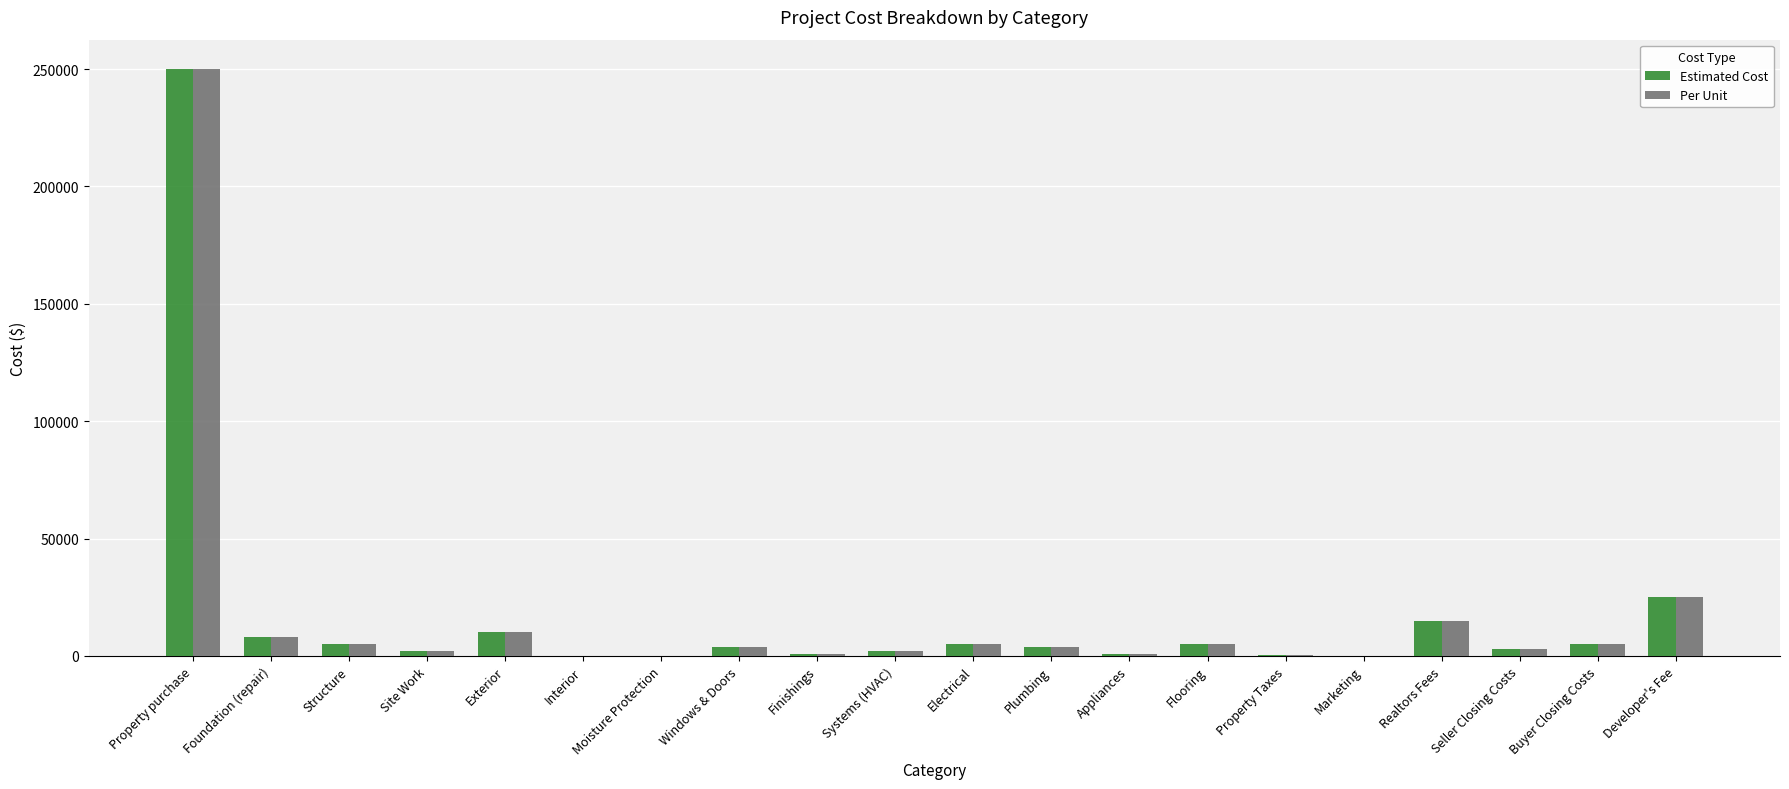

At which category is the sum across all series the highest?

Property purchase